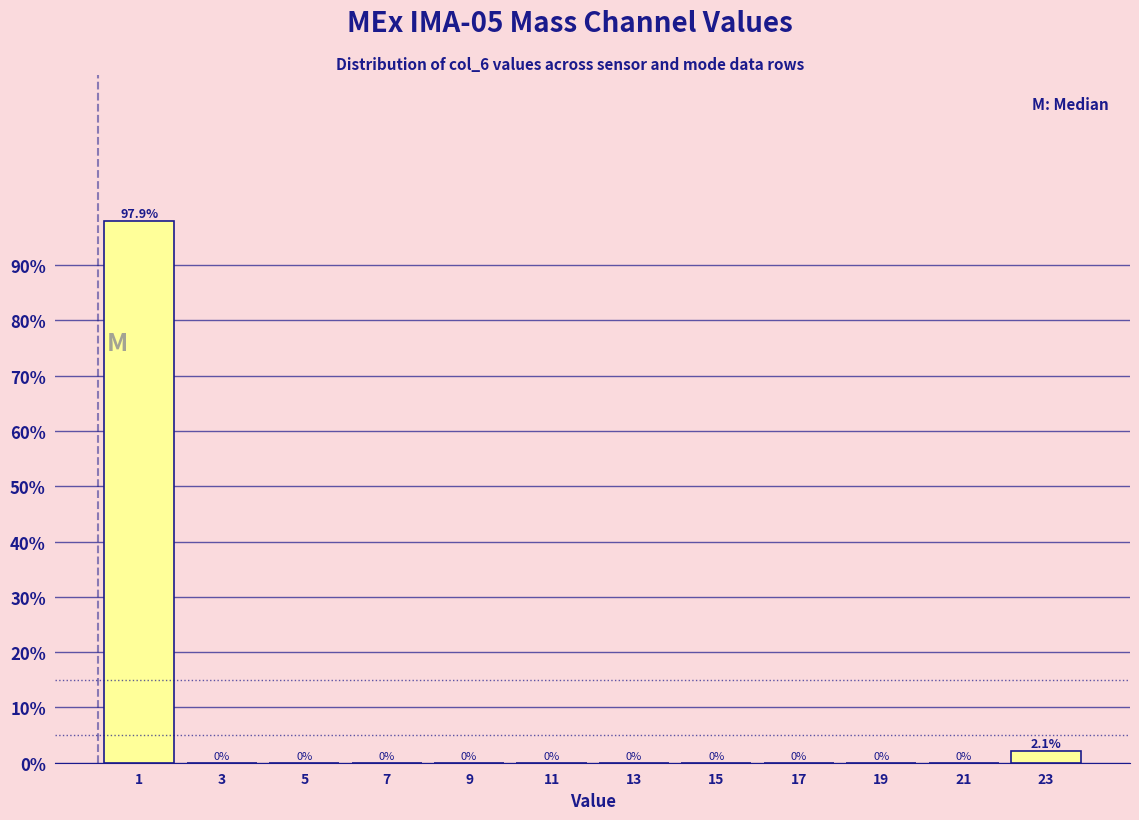

Which range on the x-axis has the tallest bar?

0 to 2